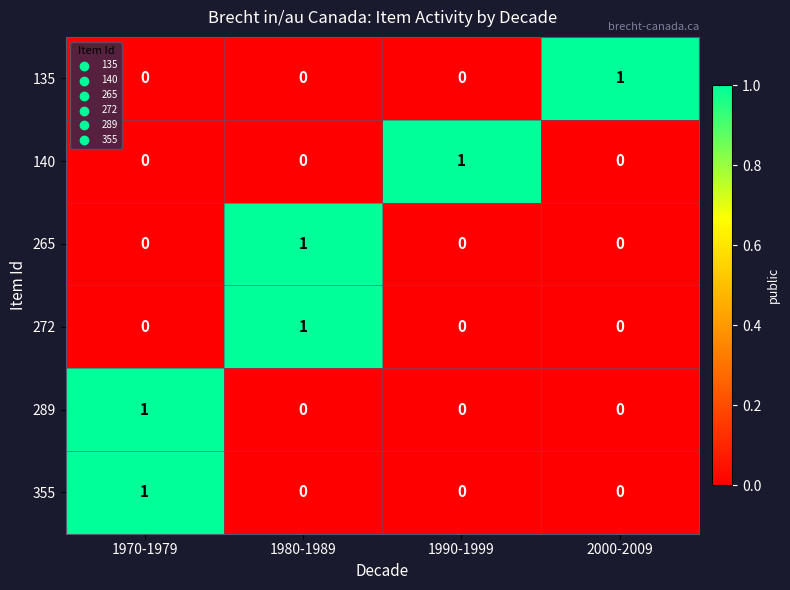

At how many categories does at least one series exceed 0?

4